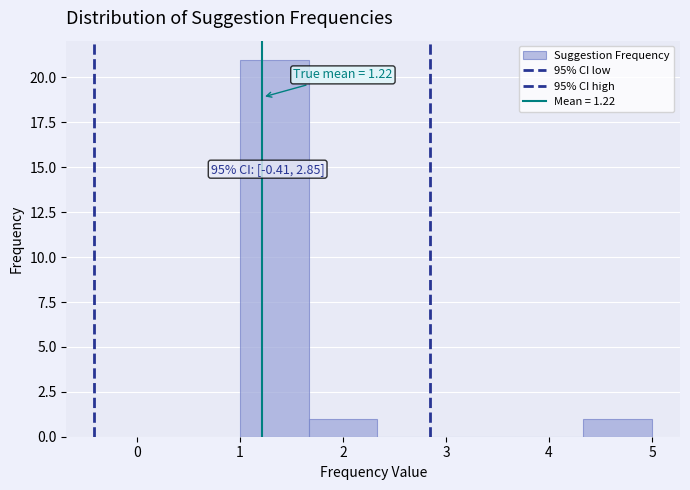

Which range on the x-axis has the tallest bar?

1.0 to 1.7